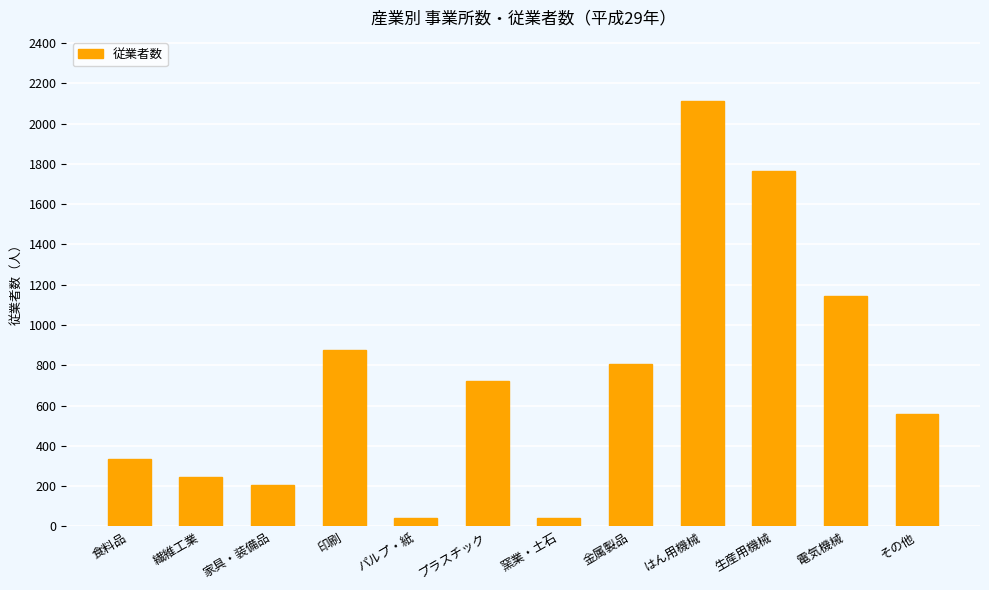

At which category does the chart reach its peak across all series?

はん用機械